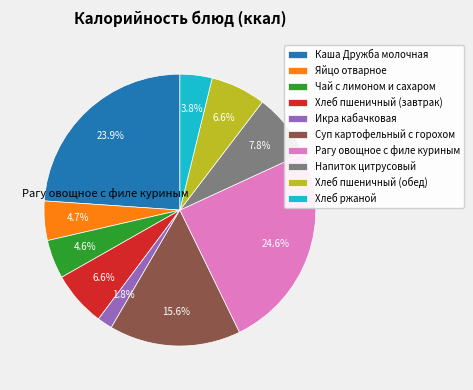

Is there any slice that represents more than half of the pie?

No